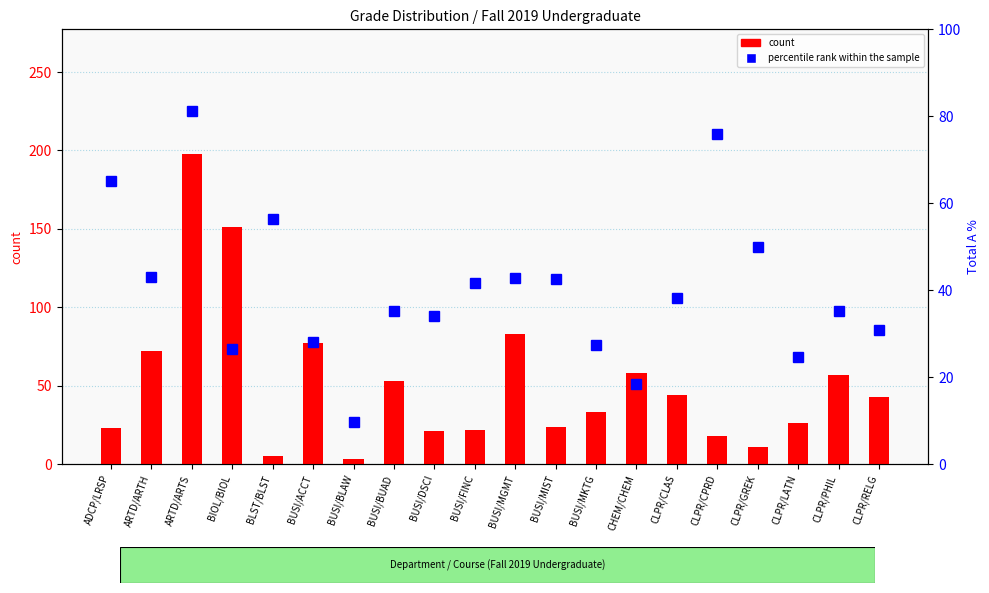

Reading left to right, list all the values displayed in this chart.

count: ADCP/LRSP=23.0	ARTD/ARTH=72.0	ARTD/ARTS=198.0	BIOL/BIOL=151.0	BLST/BLST=5.0	BUSI/ACCT=77.0	BUSI/BLAW=3.0	BUSI/BUAD=53.0	BUSI/DSCI=21.0	BUSI/FINC=22.0	BUSI/MGMT=83.0	BUSI/MIST=24.0	BUSI/MKTG=33.0	CHEM/CHEM=58.0	CLPR/CLAS=44.0	CLPR/CPRD=18.0	CLPR/GREK=11.0	CLPR/LATN=26.0	CLPR/PHIL=57.0	CLPR/RELG=43.0
percentile rank within the sample: ADCP/LRSP=65.2	ARTD/ARTH=43.0	ARTD/ARTS=81.3	BIOL/BIOL=26.4	BLST/BLST=56.3	BUSI/ACCT=28.0	BUSI/BLAW=9.6	BUSI/BUAD=35.3	BUSI/DSCI=34.0	BUSI/FINC=41.7	BUSI/MGMT=42.8	BUSI/MIST=42.5	BUSI/MKTG=27.3	CHEM/CHEM=18.5	CLPR/CLAS=38.3	CLPR/CPRD=75.9	CLPR/GREK=50.0	CLPR/LATN=24.6	CLPR/PHIL=35.2	CLPR/RELG=30.8